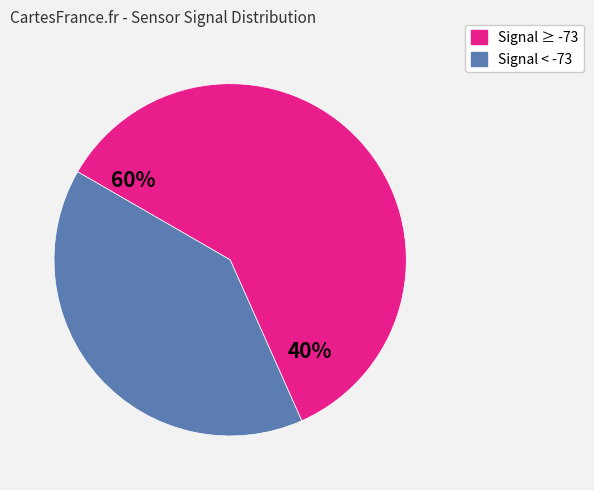

Does 31 represent more than half of the total?

No